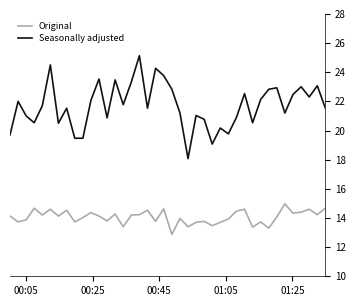

True or false: Seasonally adjusted and Original intersect in this chart.

False